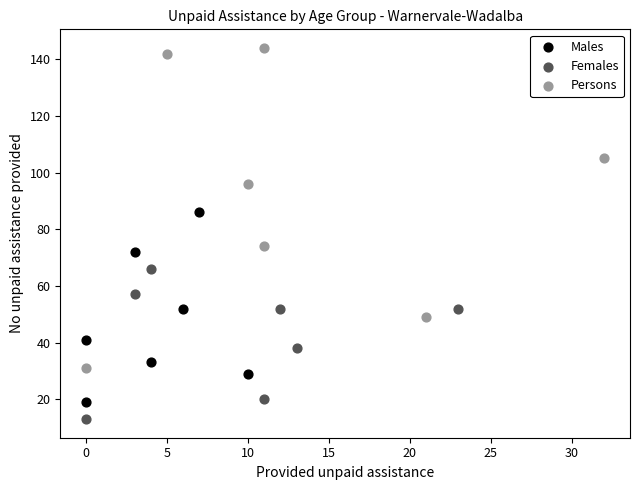

Which series has the widest spread of Y values?

Persons